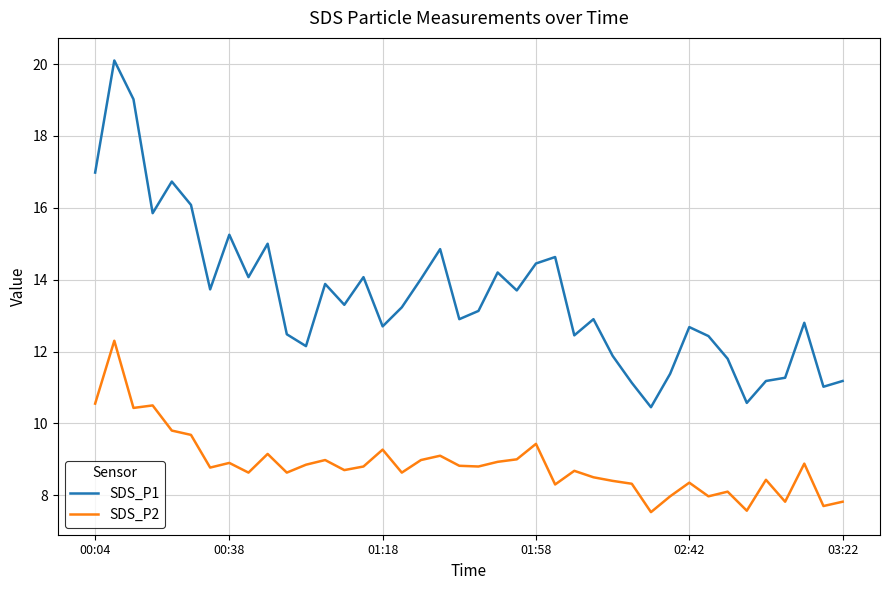

What is the lowest value of the SDS_P2 series?

7.5